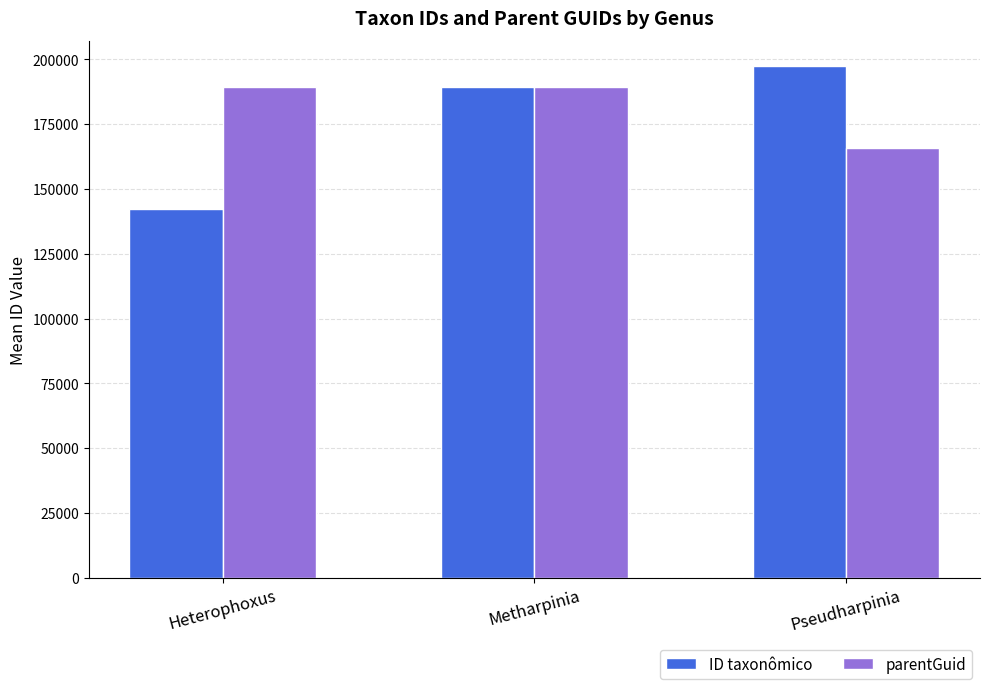

List the labels in order of ID taxonômico value, largest first.

Pseudharpinia, Metharpinia, Heterophoxus